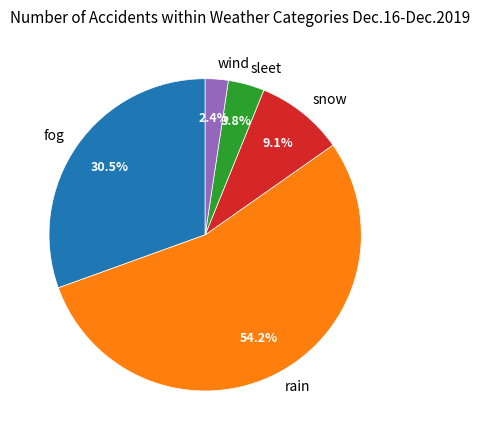

Which slice is the largest?

rain